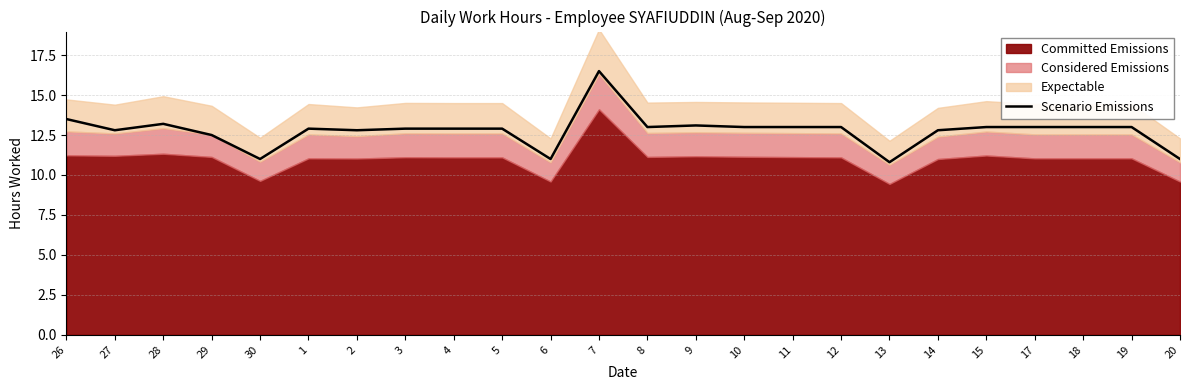

What is the highest value of the Scenario Emissions series?

16.5